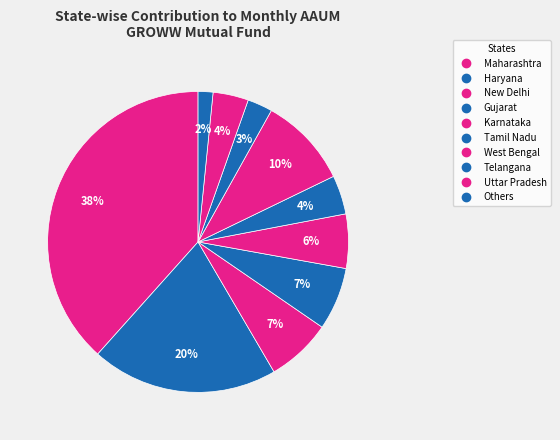

Is Haryana the majority of the pie?

No